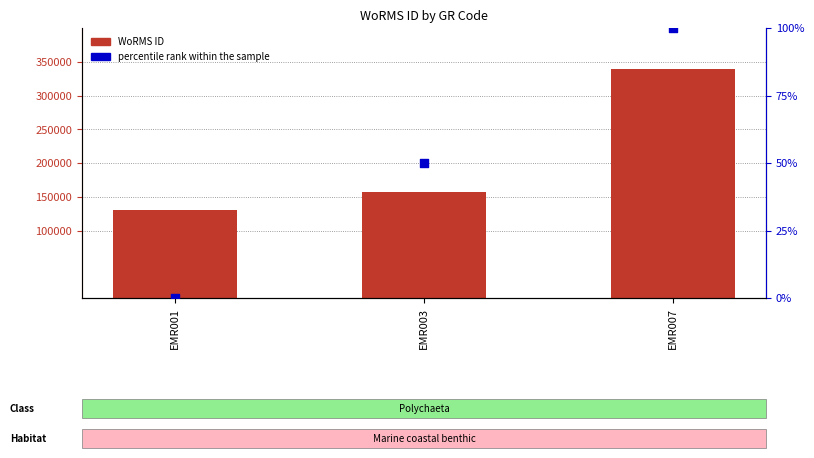

At how many categories does at least one series exceed 68865?

3